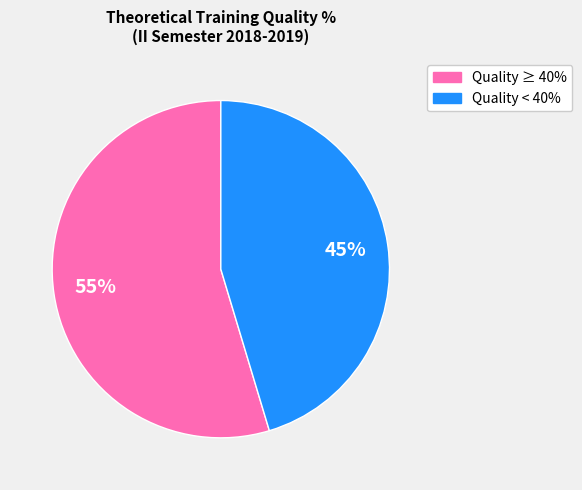

Do Quality ≥ 40% and Quality < 40% together represent more than half of the pie?

Yes